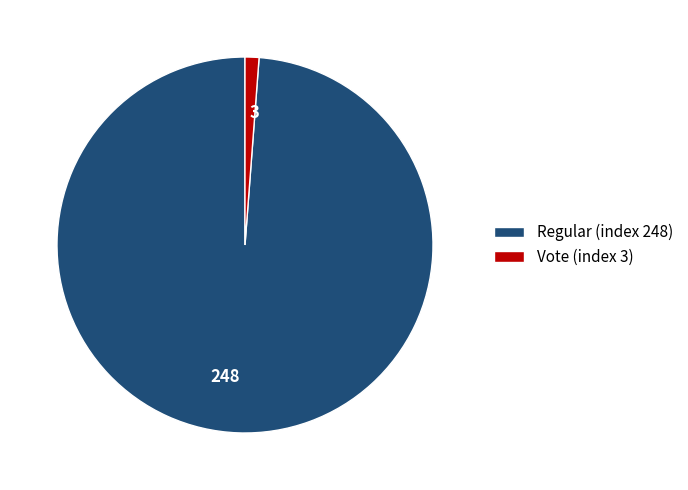

What is the ratio of the value at 248 to the value at 3?

82.7